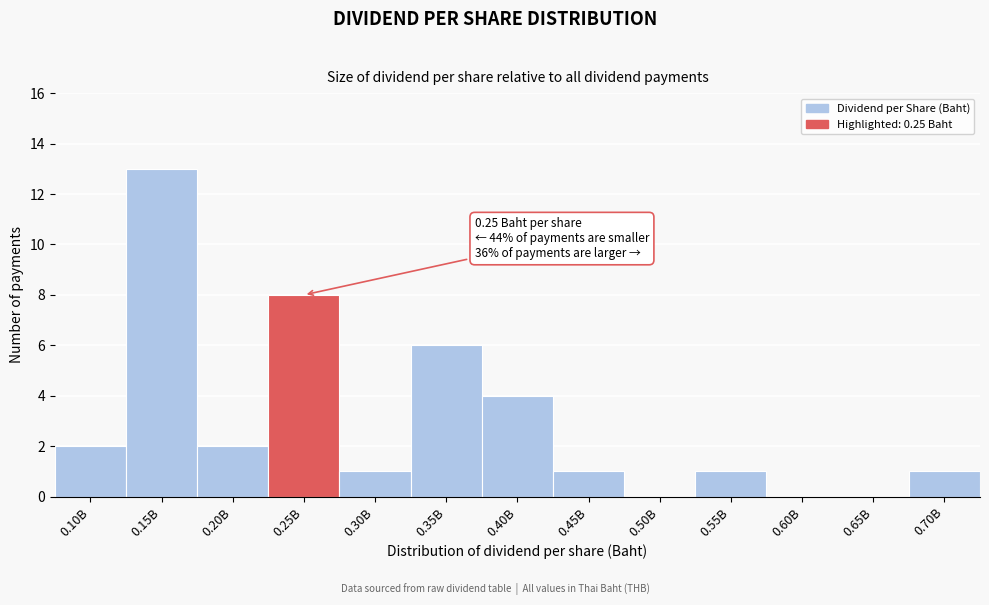

Reading left to right, list all the values displayed in this chart.

0.10B=2	0.15B=13	0.20B=2	0.25B=8	0.30B=1	0.35B=6	0.40B=4	0.45B=1	0.50B=0	0.55B=1	0.60B=0	0.65B=0	0.70B=1